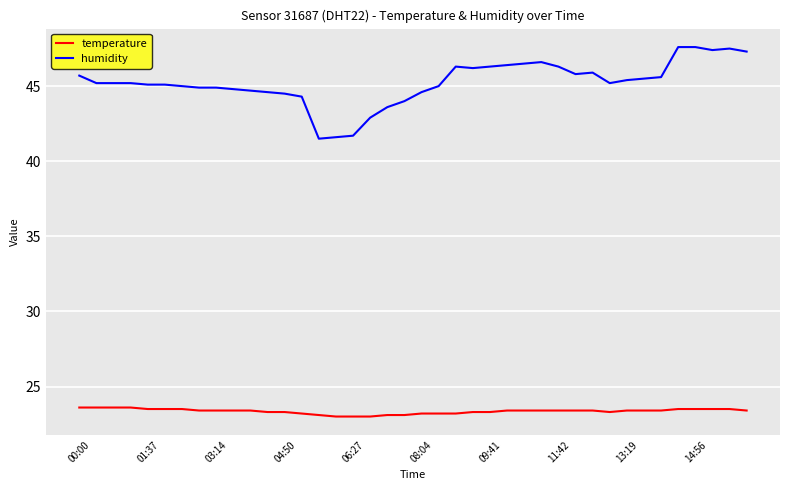

What is the minimum value shown in the chart?

23.0